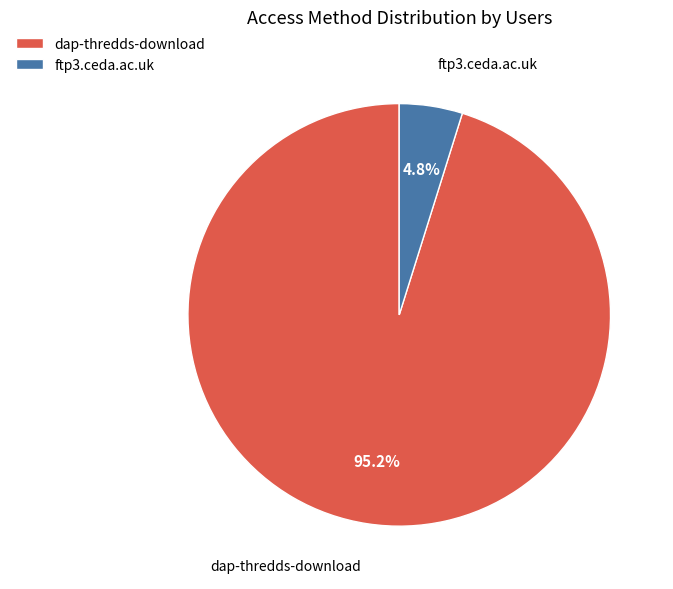

Count the number of slices in the pie.

2